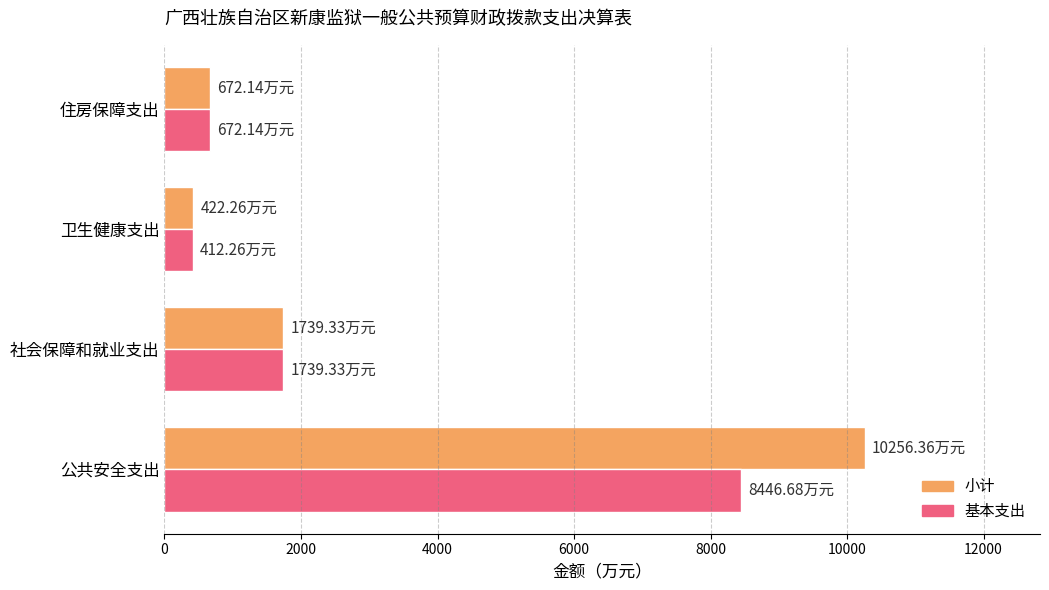

List the labels in order of 基本支出 value, smallest first.

卫生健康支出, 住房保障支出, 社会保障和就业支出, 公共安全支出